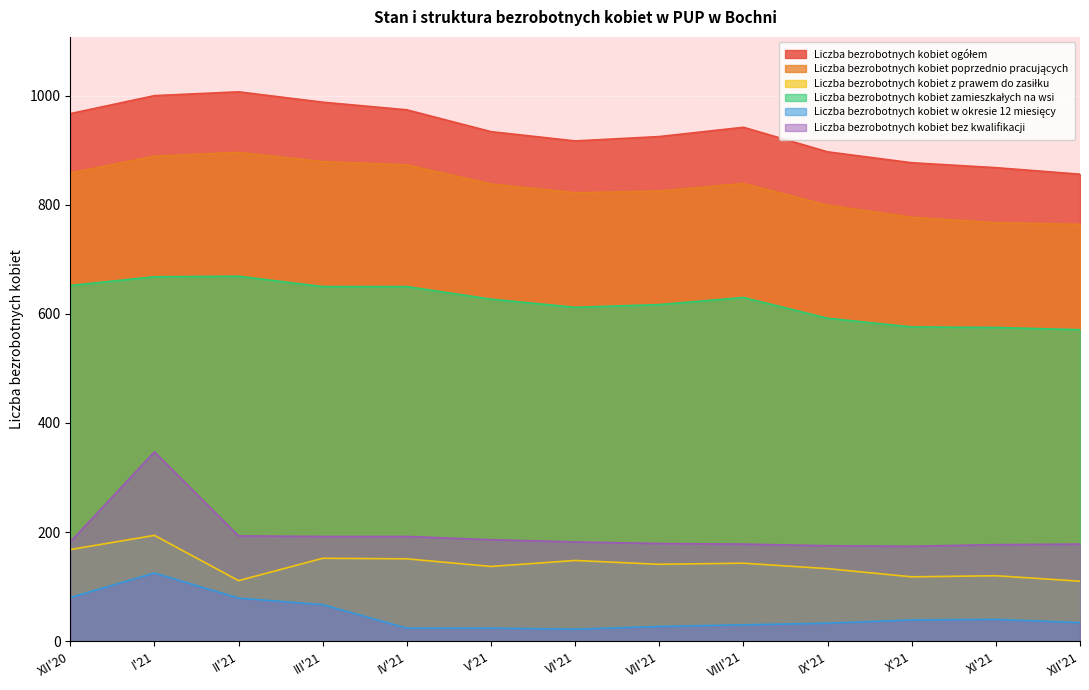

What is the total value across all series at I'21?

3223